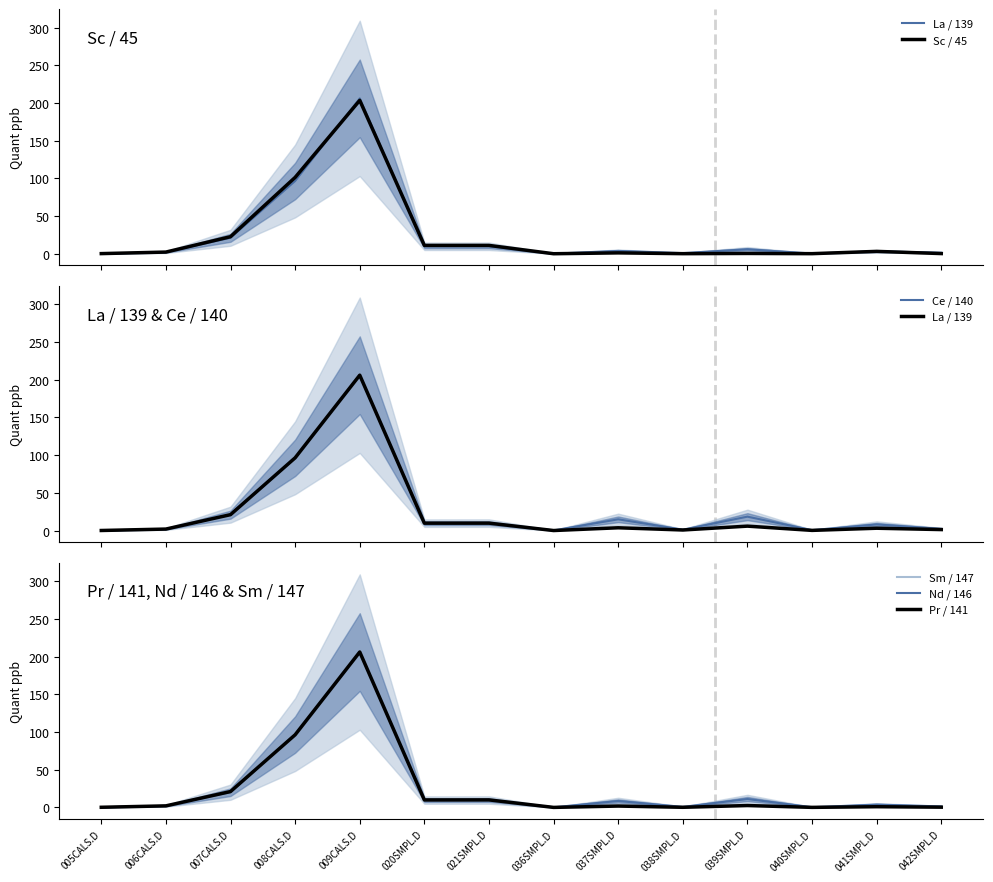

At which label is Pr / 141 closest to 103?

008CALS.D